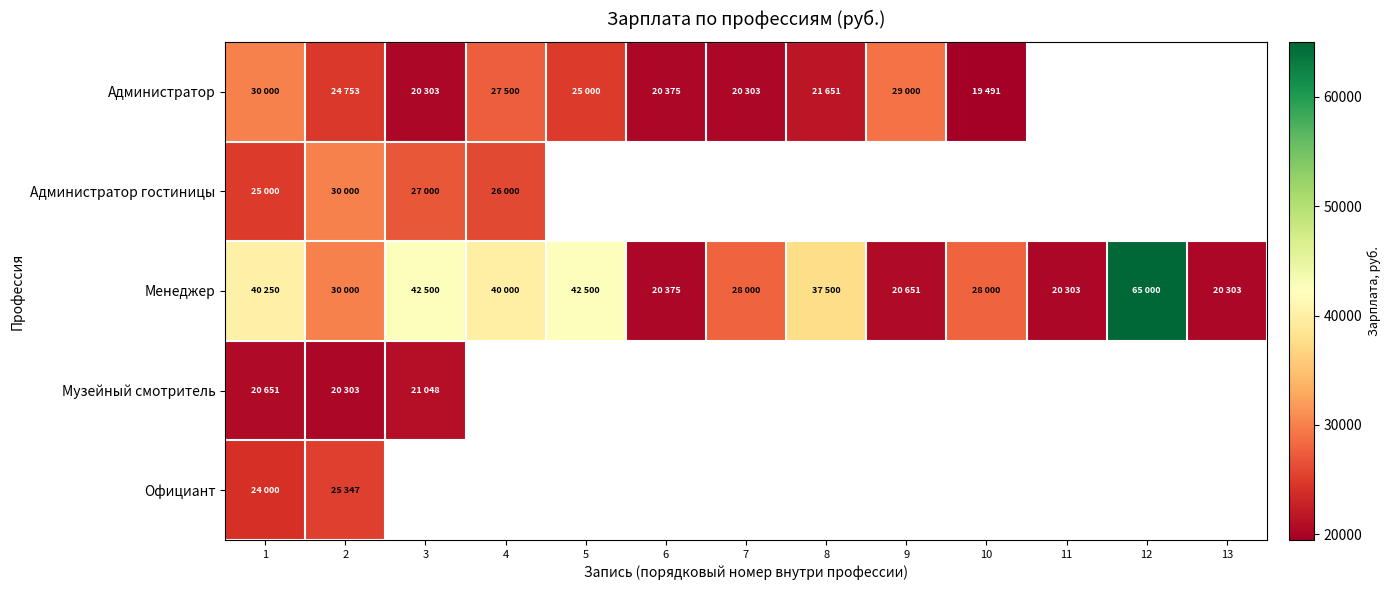

What is the sum of the Администратор values at 5 and 1?

55000.0